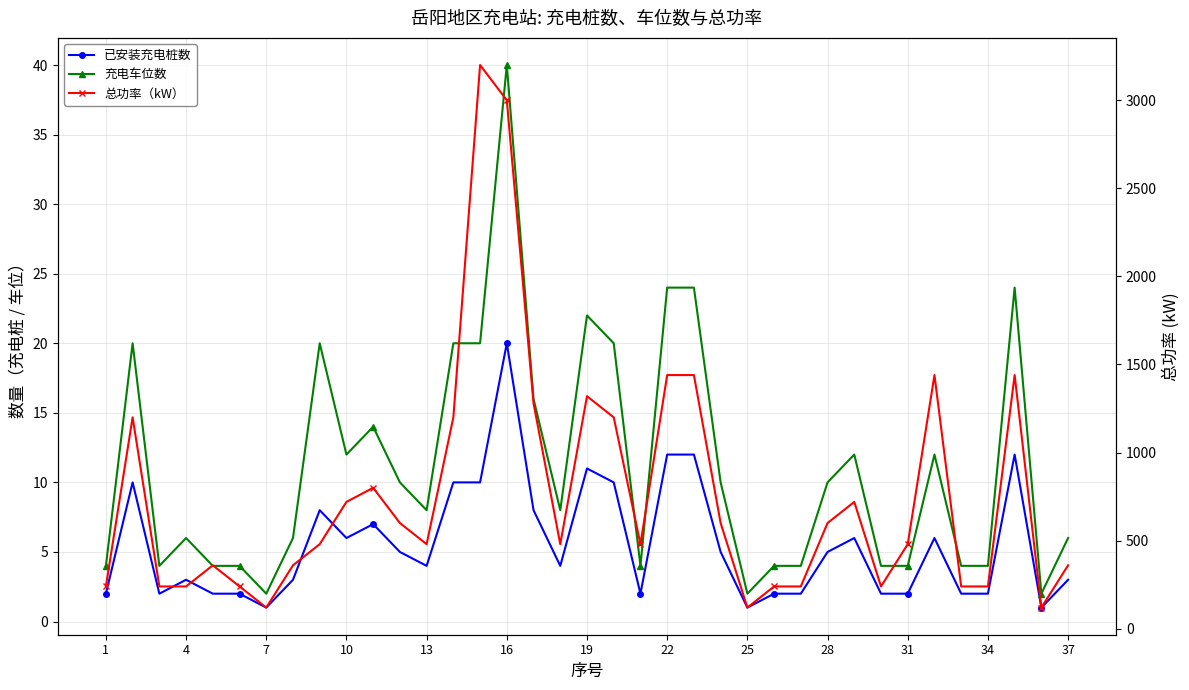

True or false: 总功率（kW） has a value of 2194 at 22.

False